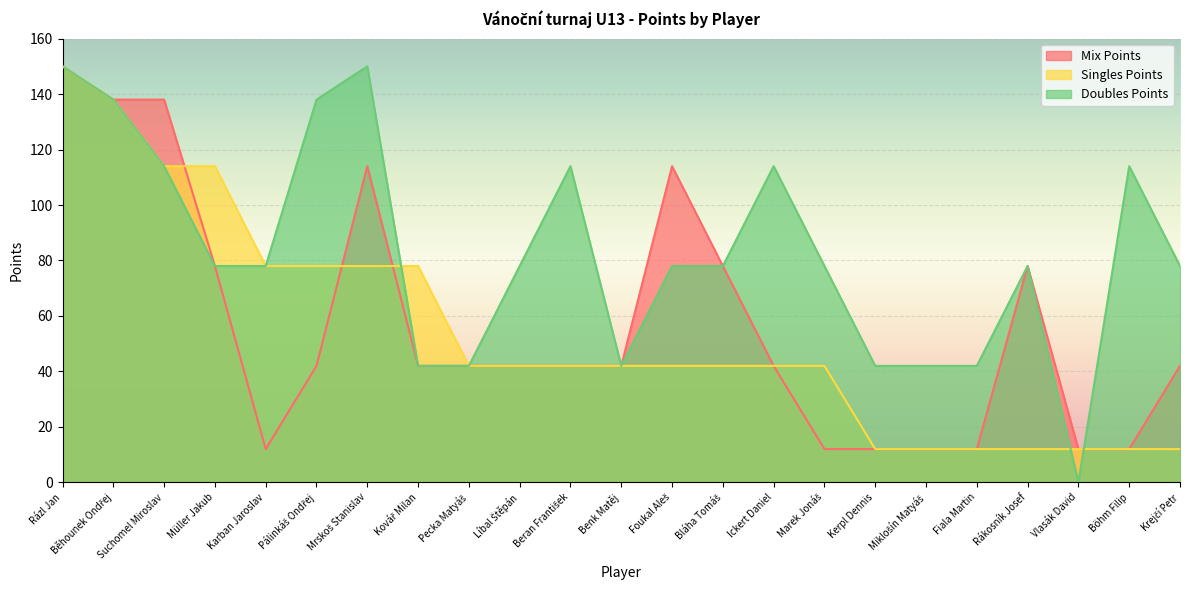

What is the value of the Mix Points point at the 9th from the left?

42